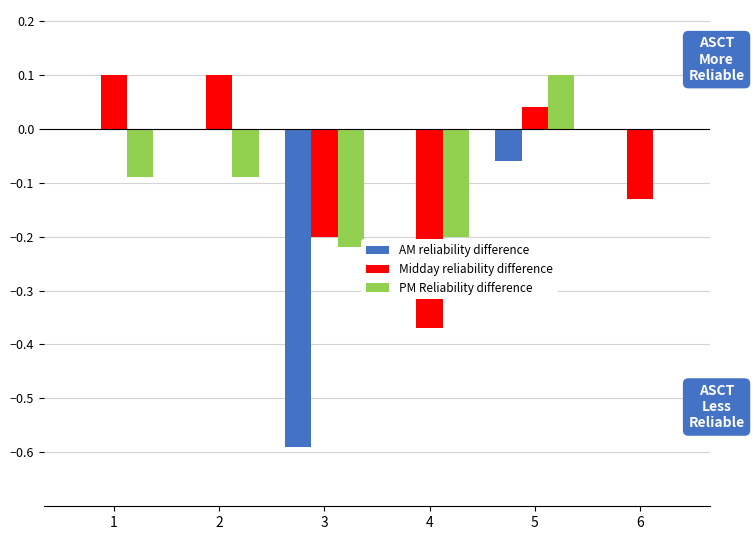

At which category is the sum across all series the highest?

5